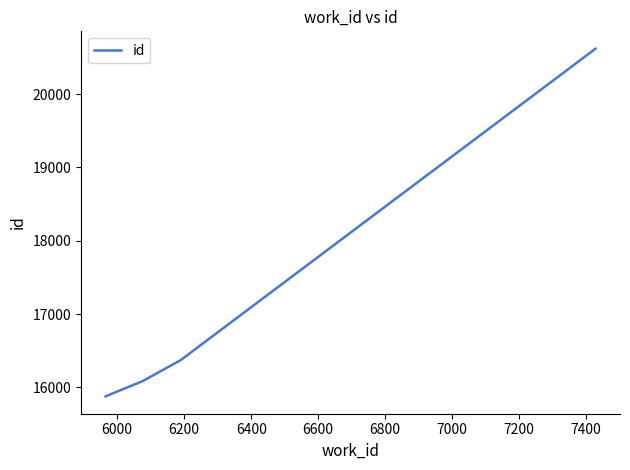

What is the sum of all values?

85312